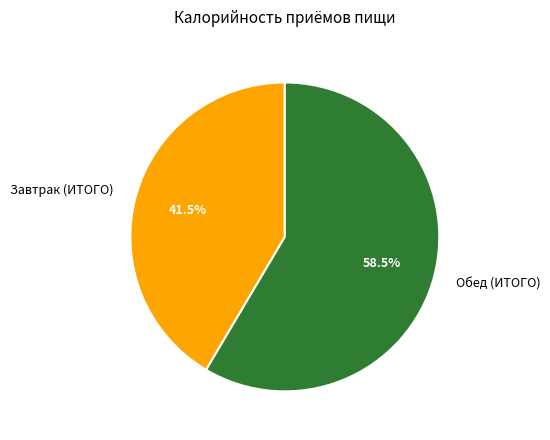

How many segments does this pie chart have?

2